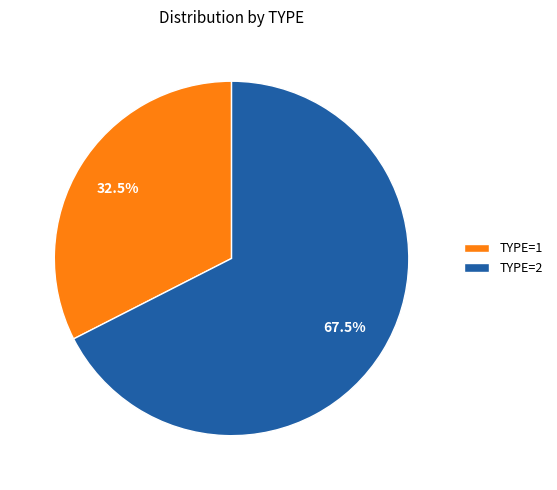

What percentage is NOT represented by TYPE=1?

67.5%